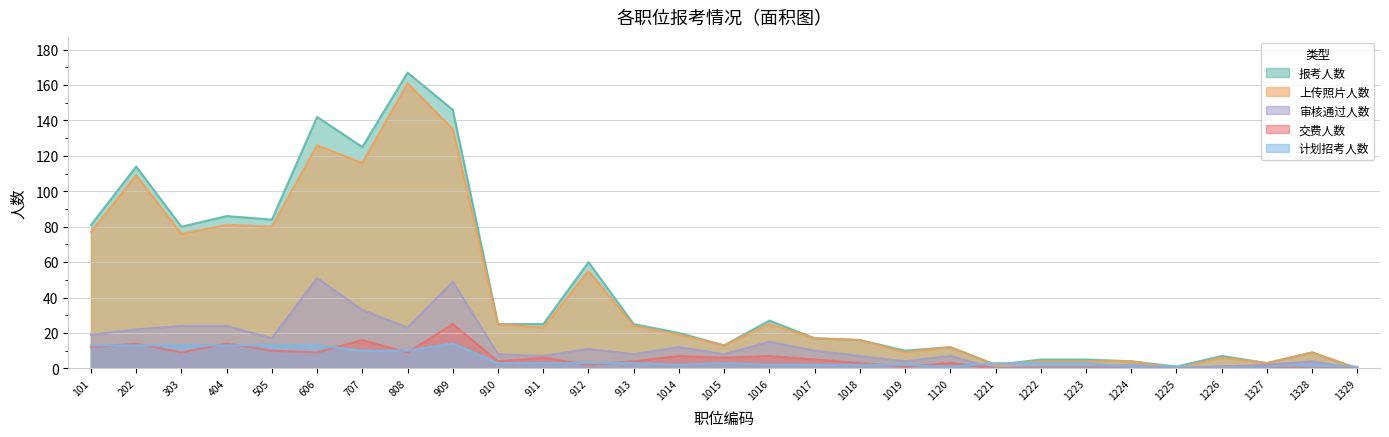

Is it true that 上传照片人数 equals 4 at 1223?

True